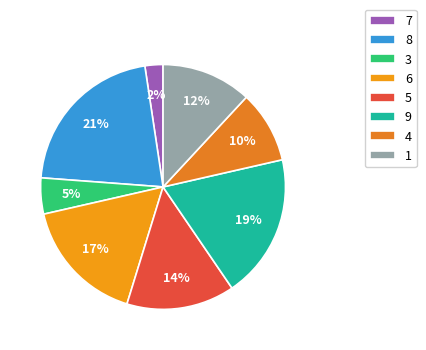

What is the largest slice in the pie chart?

8